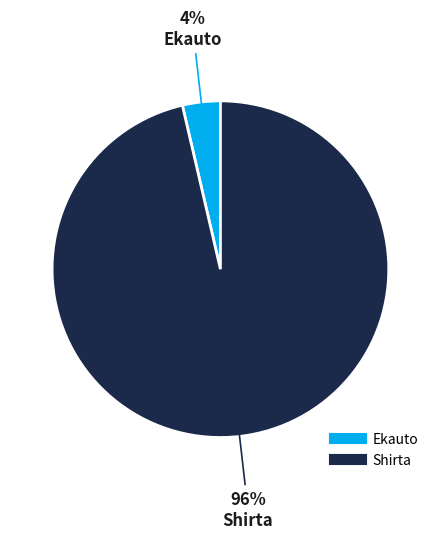

Combined, do Ekauto and Shirta account for over 50%?

Yes